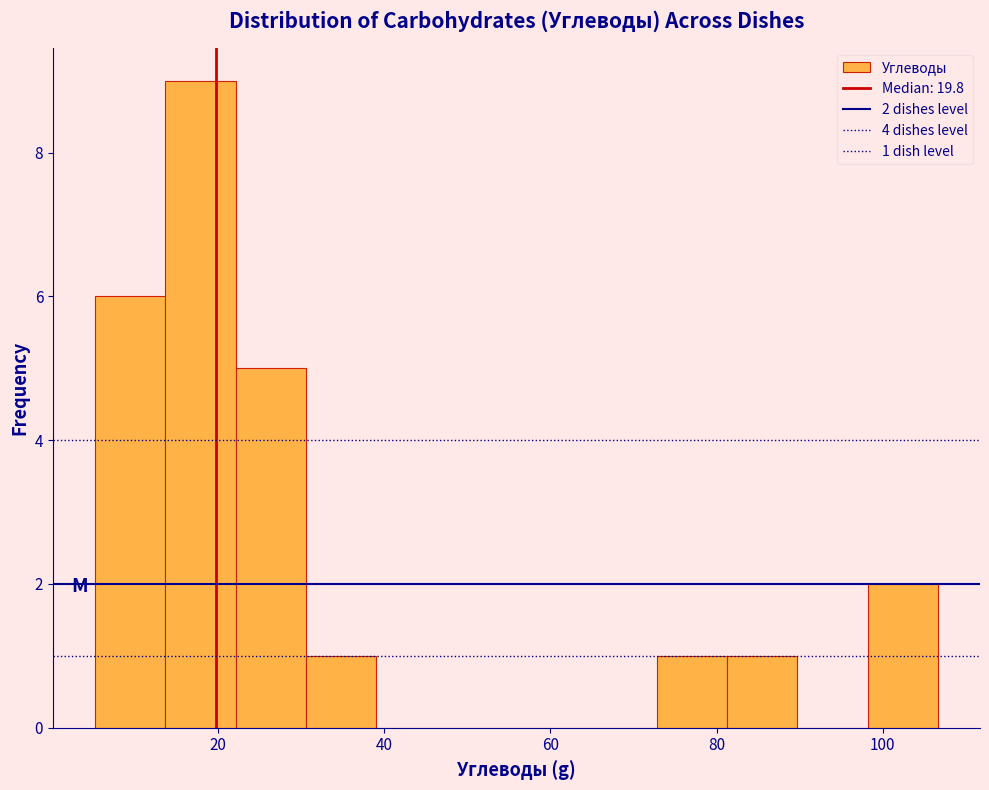

Which range on the x-axis has the tallest bar?

14 to 22